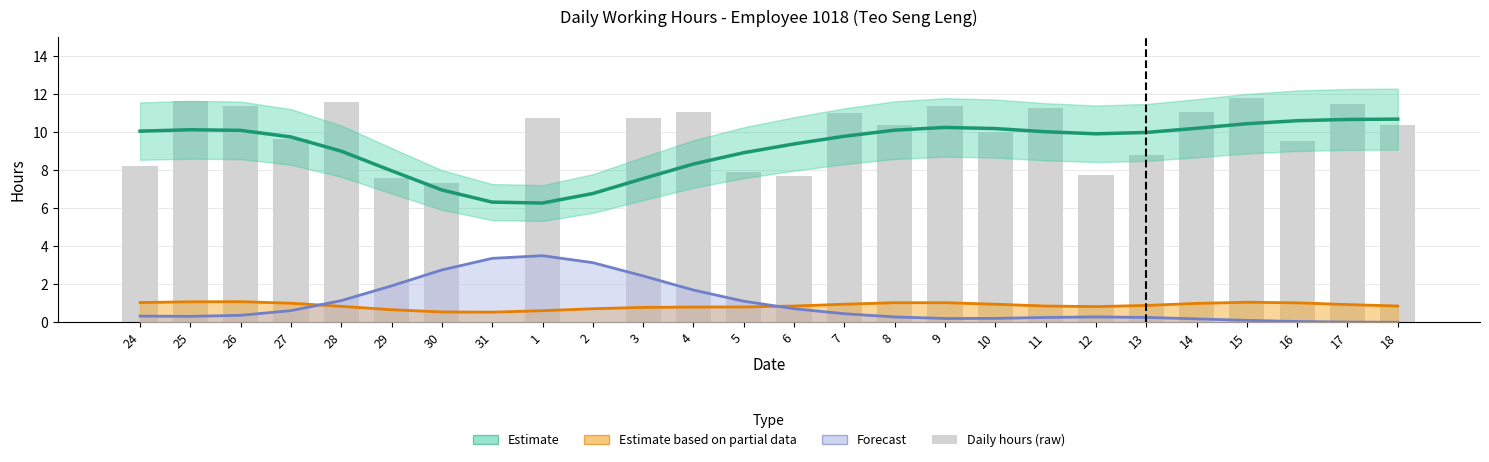

What is the label of the 22nd bar from the left?

14